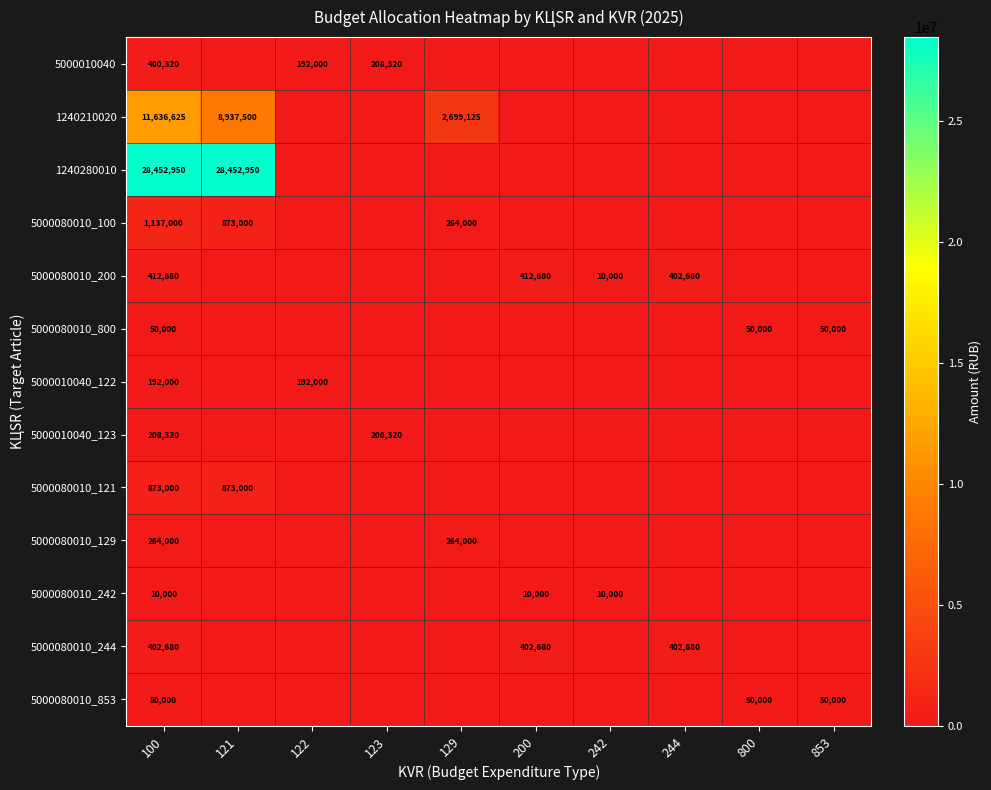

Is it true that 5000010040_123 equals 288080 at 123?

False